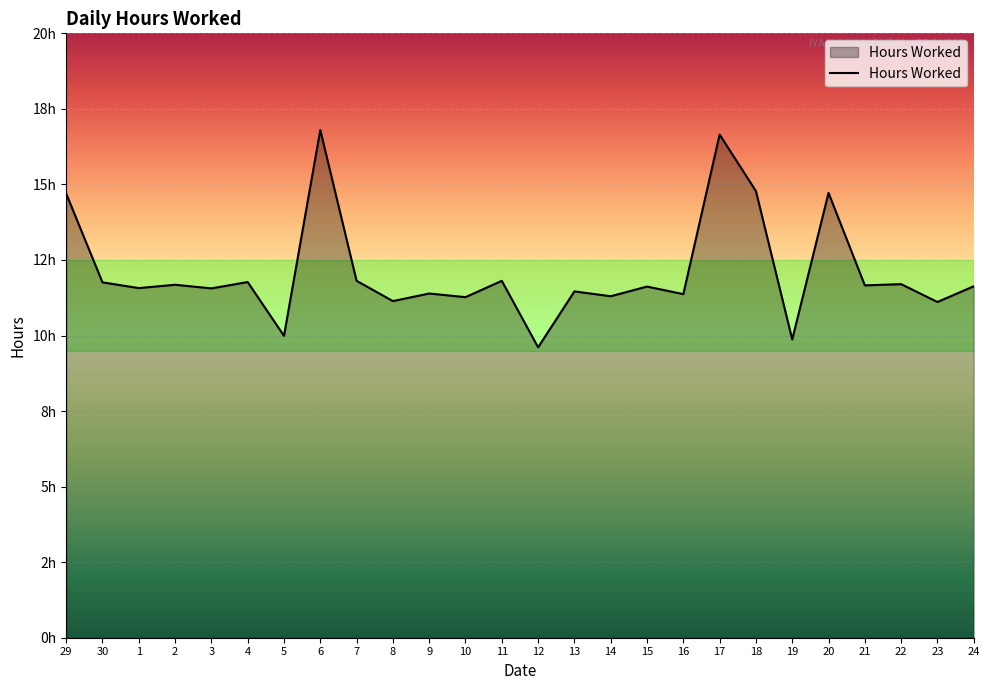

Is this an area chart (filled region under the line)?

Yes